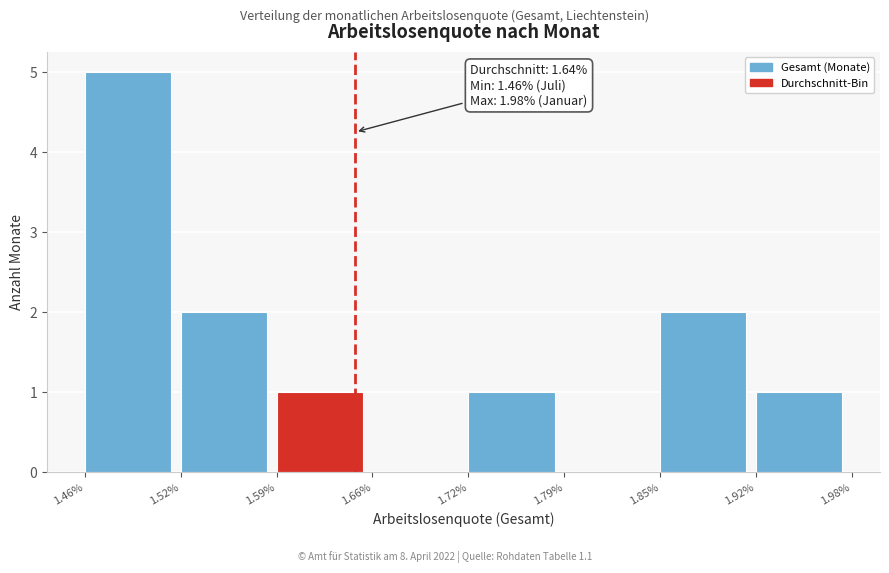

Reading left to right, transcribe all the data shown in this chart.

1.46%=5	1.52%=2	1.59%=1	1.66%=0	1.72%=1	1.79%=0	1.85%=2	1.92%=1